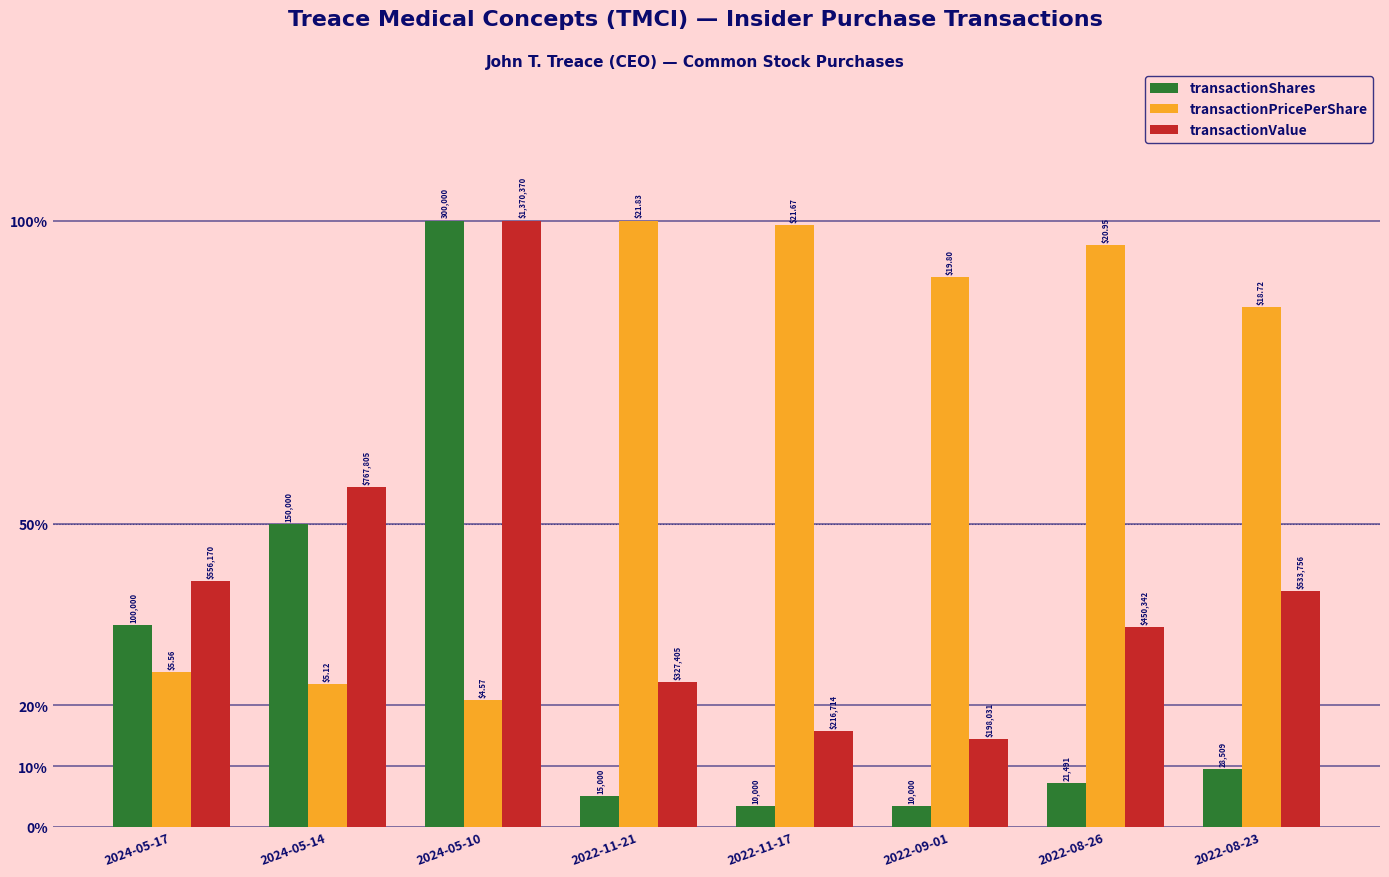

Is the value of transactionPricePerShare at 2024-05-10 greater than the value of transactionValue at 2022-11-21?

No